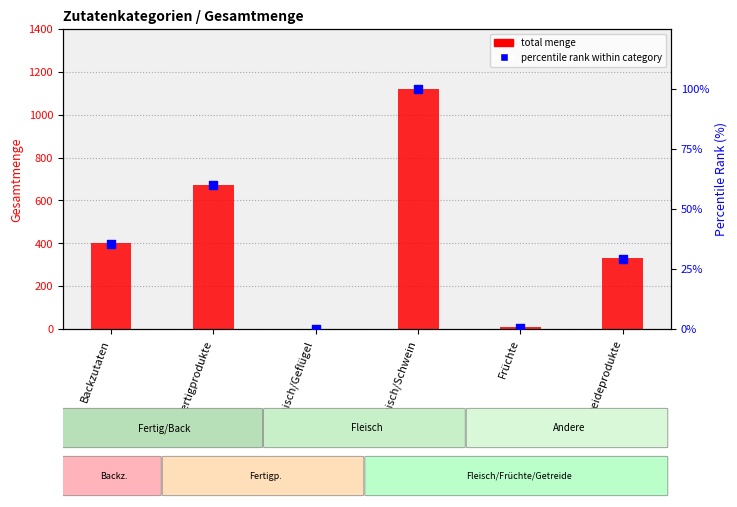

What is the total value across all series at Fertigprodukte?

731.8